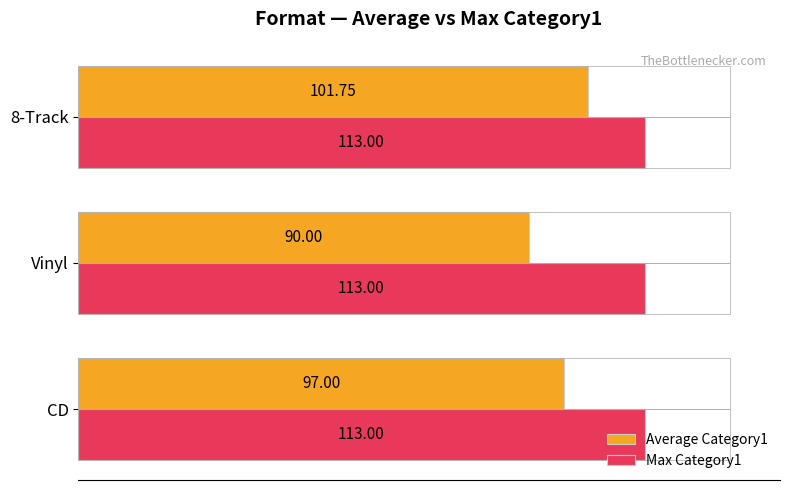

What is the highest value of the Average Category1 series?

101.8